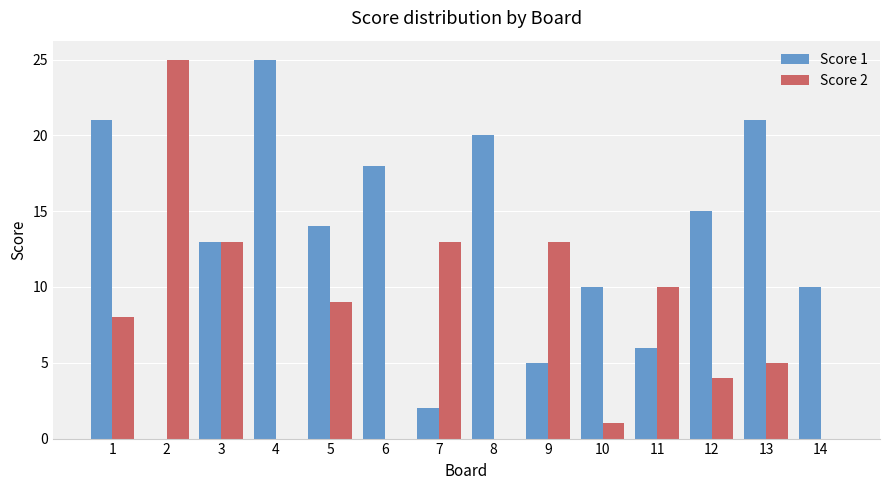

Reading left to right, what are all the values shown in this chart?

Score 1: 1=21	2=0	3=13	4=25	5=14	6=18	7=2	8=20	9=5	10=10	11=6	12=15	13=21	14=10
Score 2: 1=8	2=25	3=13	4=0	5=9	6=0	7=13	8=0	9=13	10=1	11=10	12=4	13=5	14=0